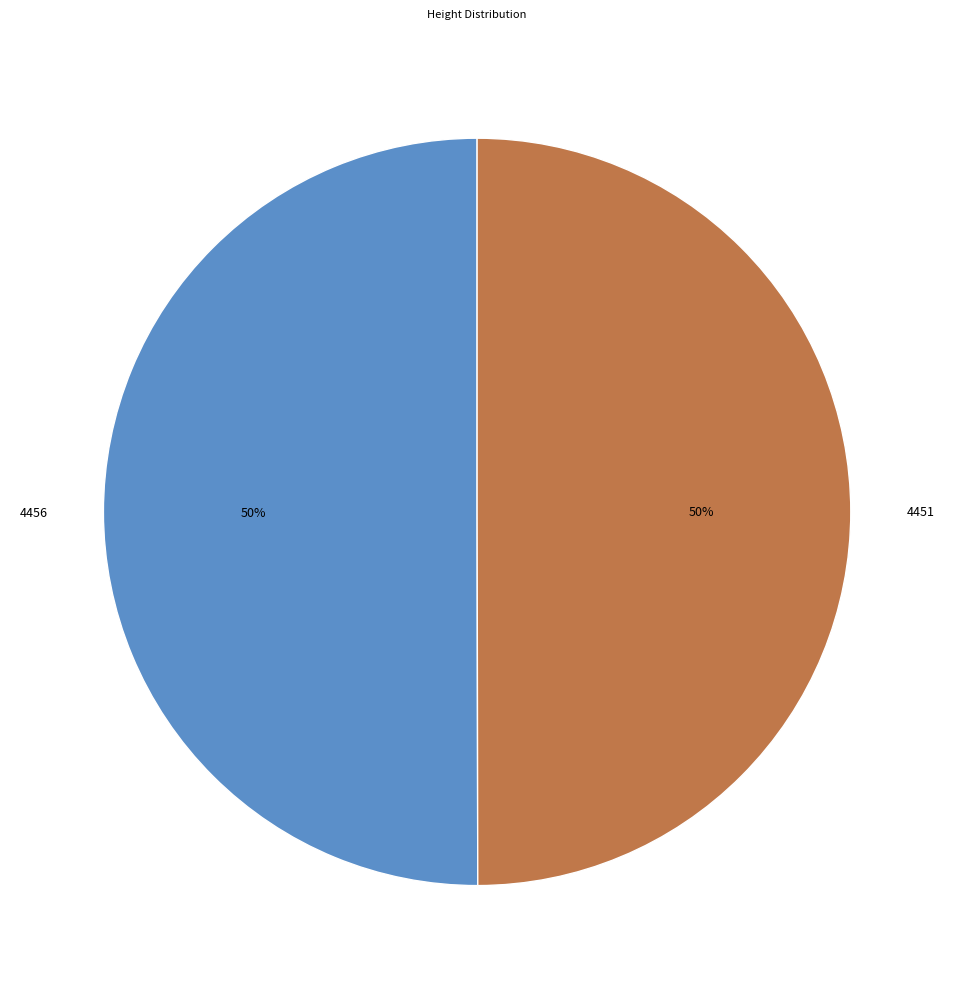

What is the ratio of the value at 4451 to the value at 4456?

1.0